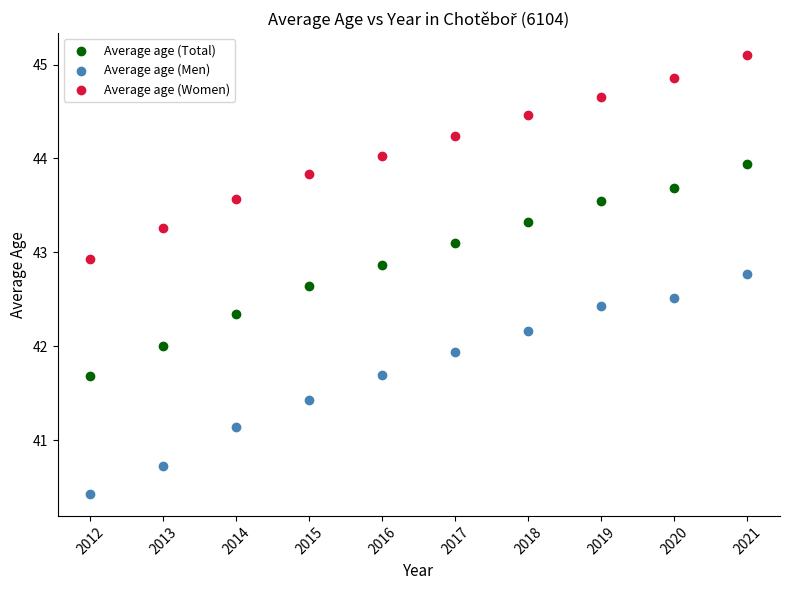

What are all the series names shown in the legend?

Average age (Total), Average age (Men), Average age (Women)